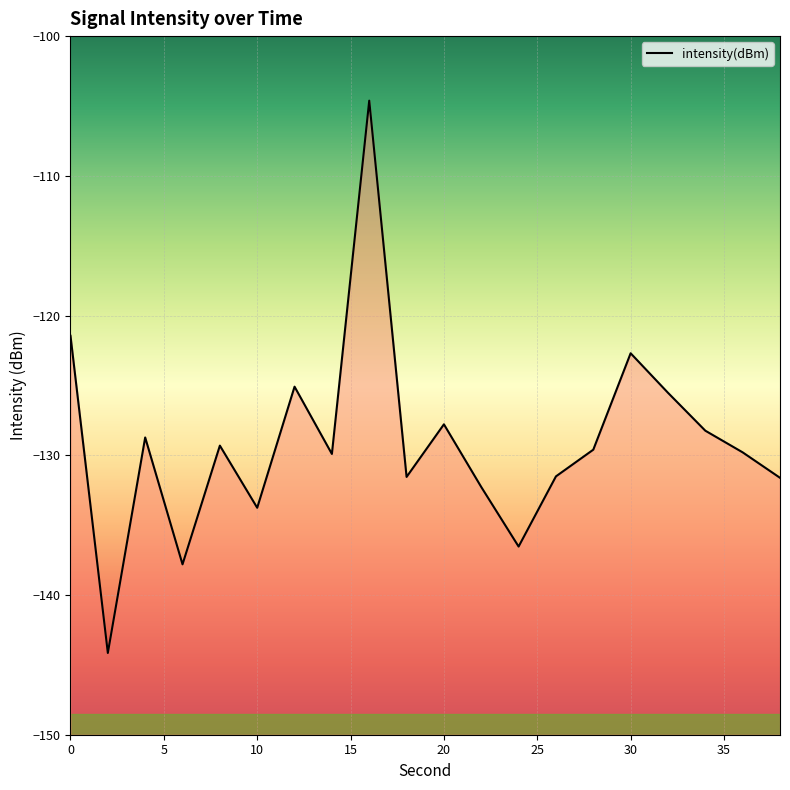

Reading left to right, what are all the values shown in this chart?

-121.4	-144.1	-128.7	-137.8	-129.3	-133.8	-125.1	-129.9	-104.6	-131.5	-127.8	-132.3	-136.5	-131.5	-129.6	-122.7	-125.5	-128.2	-129.8	-131.6